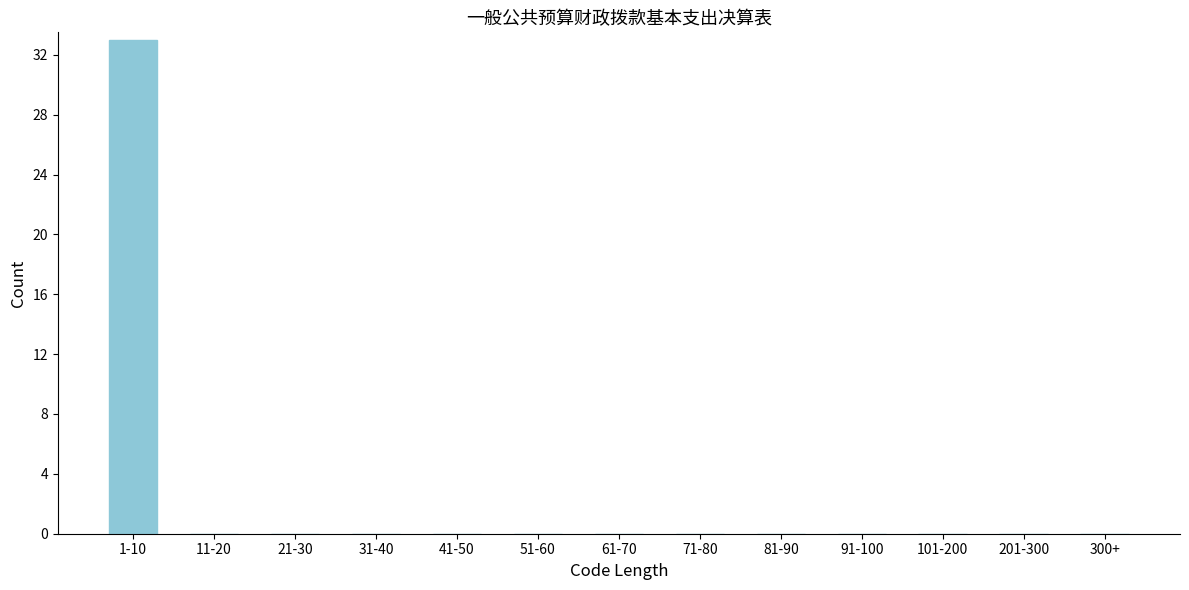

Reading left to right, what are all the values shown in this chart?

1-10=33	11-20=0	21-30=0	31-40=0	41-50=0	51-60=0	61-70=0	71-80=0	81-90=0	91-100=0	101-200=0	201-300=0	300+=0